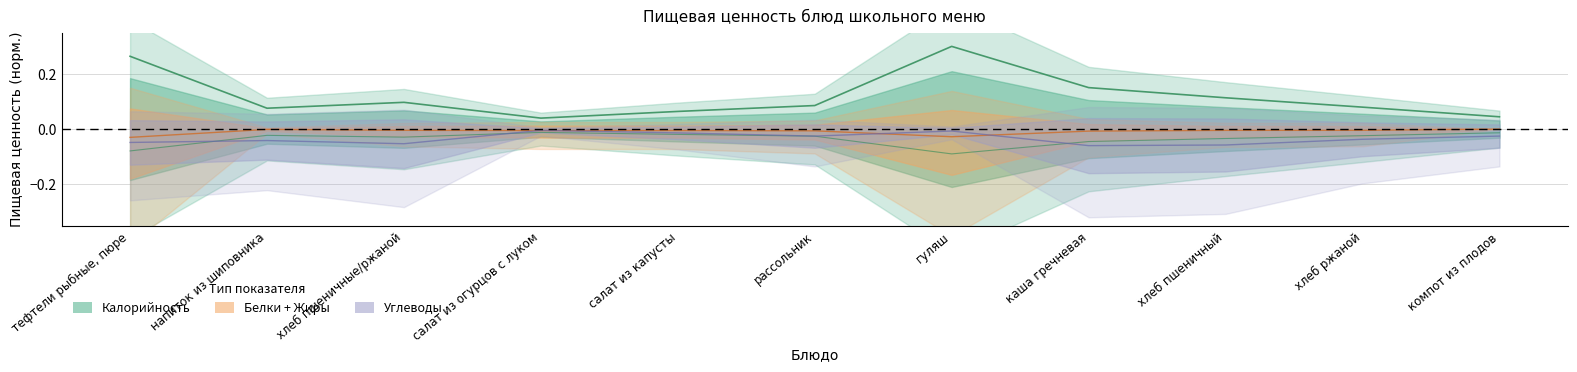

What position from the right is компот из плодов?

1